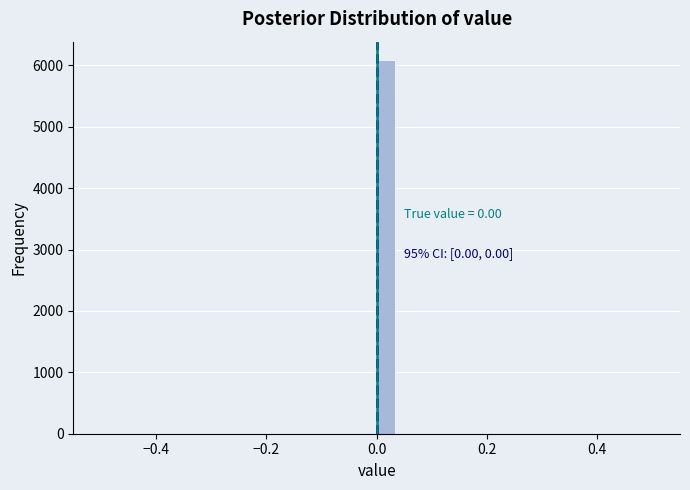

Read against the x-axis, roughly where is the centre of the tallest bar?

0.02